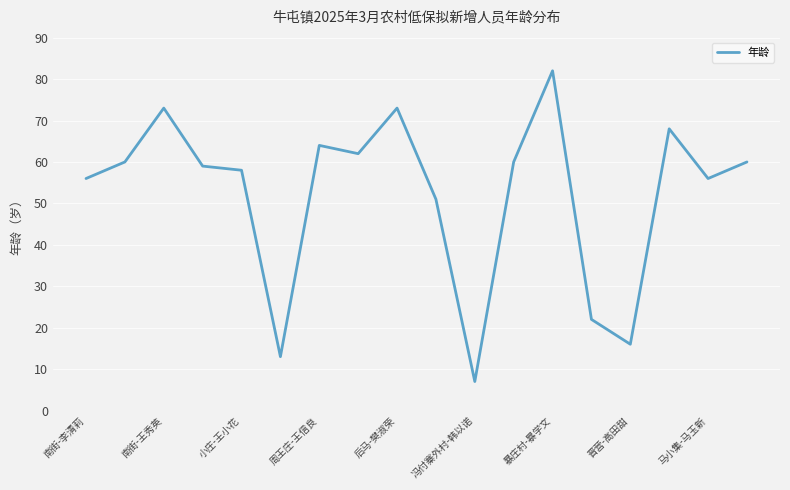

What is the maximum value shown in the chart?

82